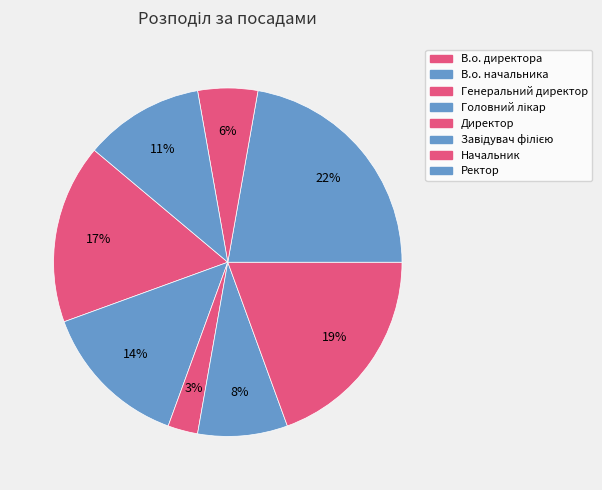

What percentage is the В.о. начальника slice, to the nearest percent?

14%